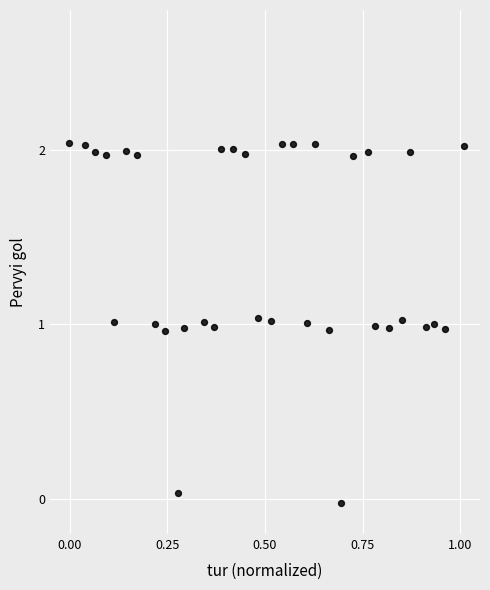

What is the range of Y values (max minus min)?

2.1